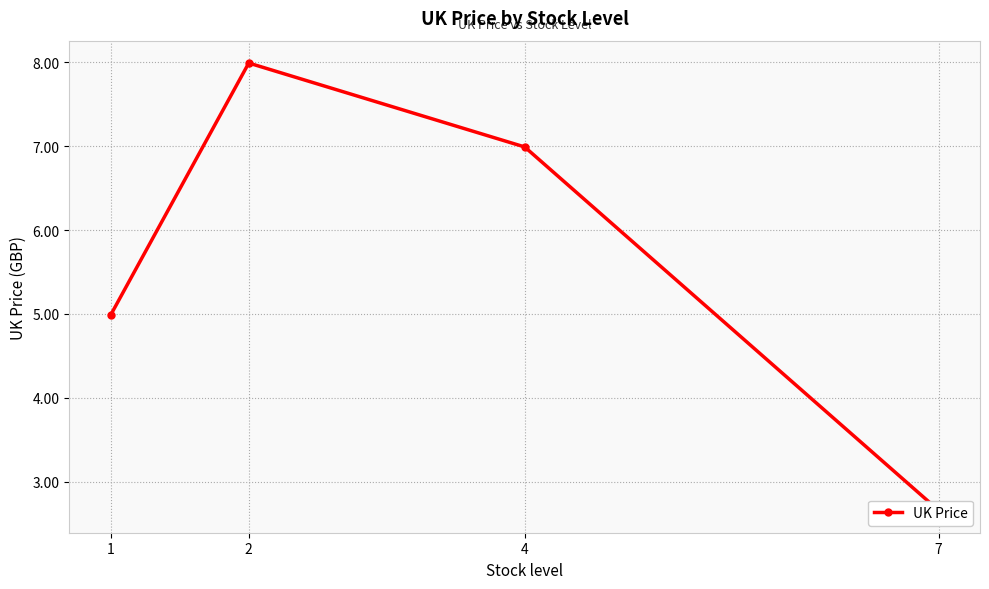

Count the number of values greater than 6.

2